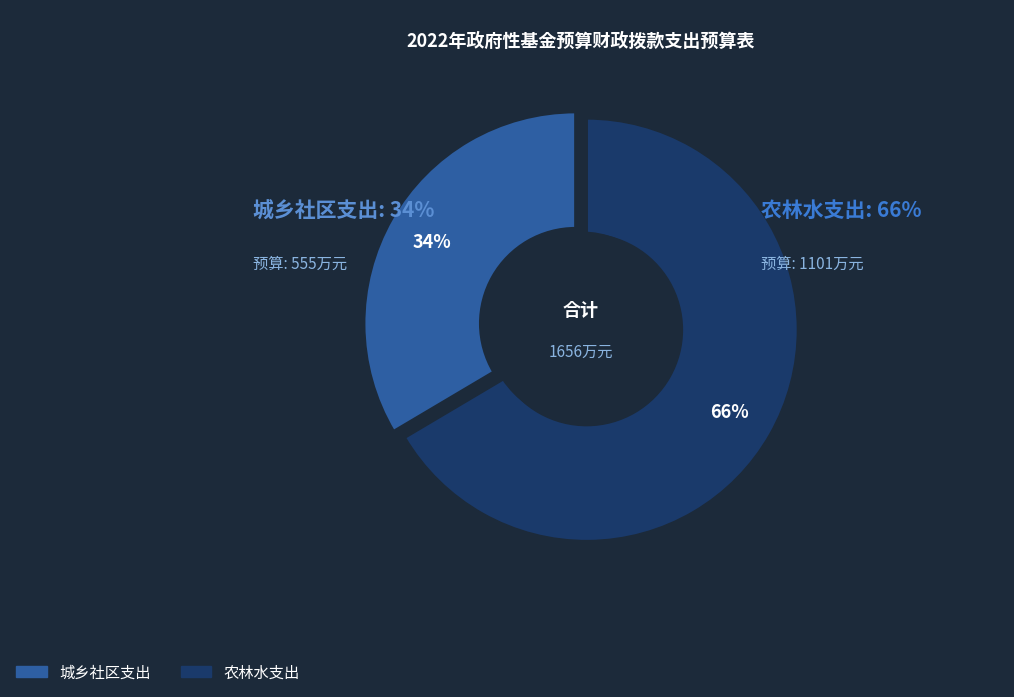

Rank the categories by value from lowest to highest.

城乡社区支出, 农林水支出